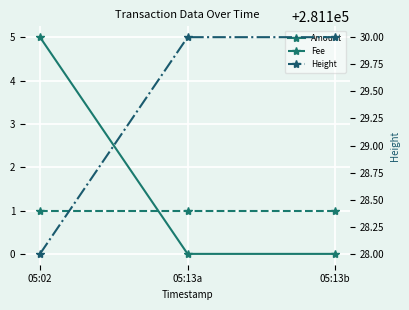

Reading right to left, list all the values displayed in this chart.

Amount: 0	0	5
Fee: 1	1	1
Height: 281130	281130	281128